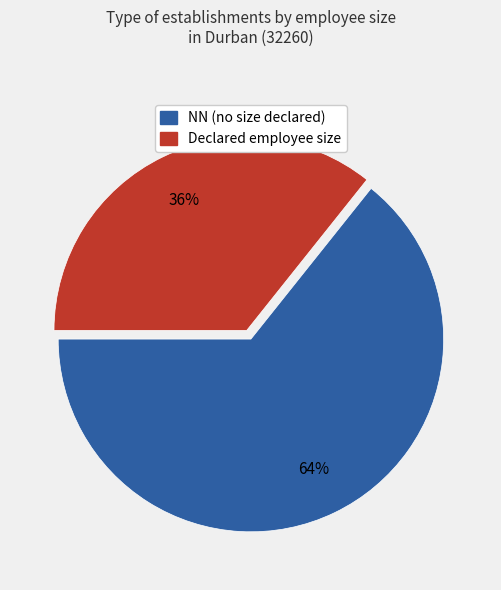

To the nearest percent, what is the average slice percentage?

50%